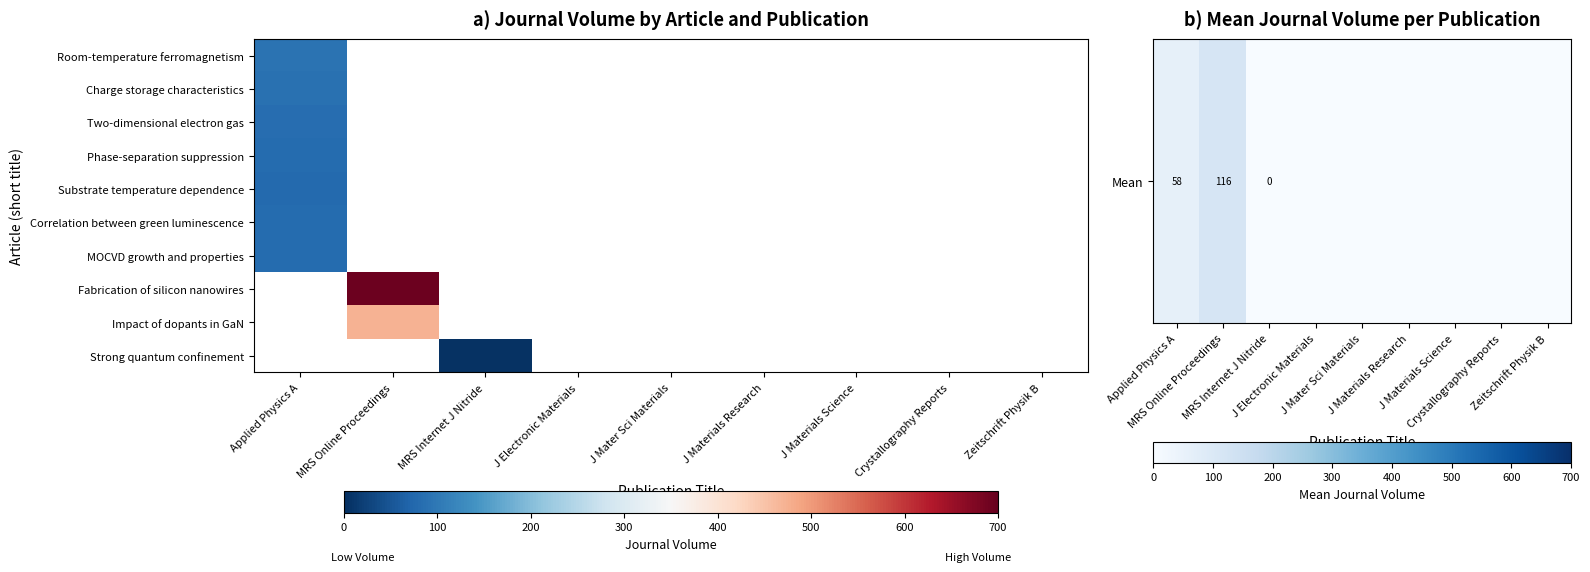

What is the greatest value displayed?

693.0